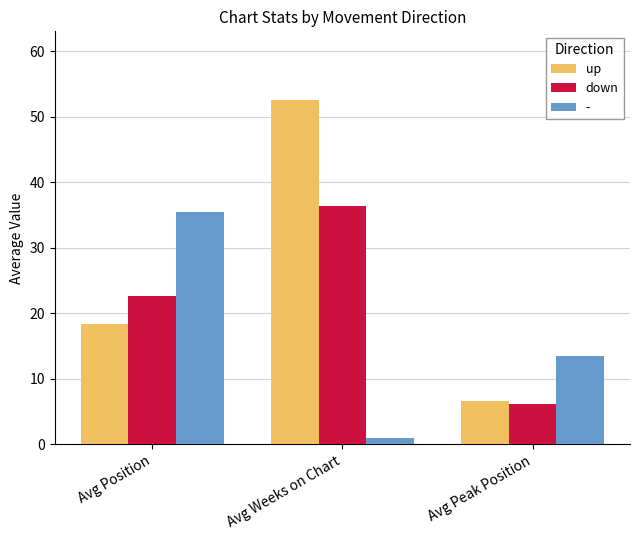

How many bars are there in total?

9